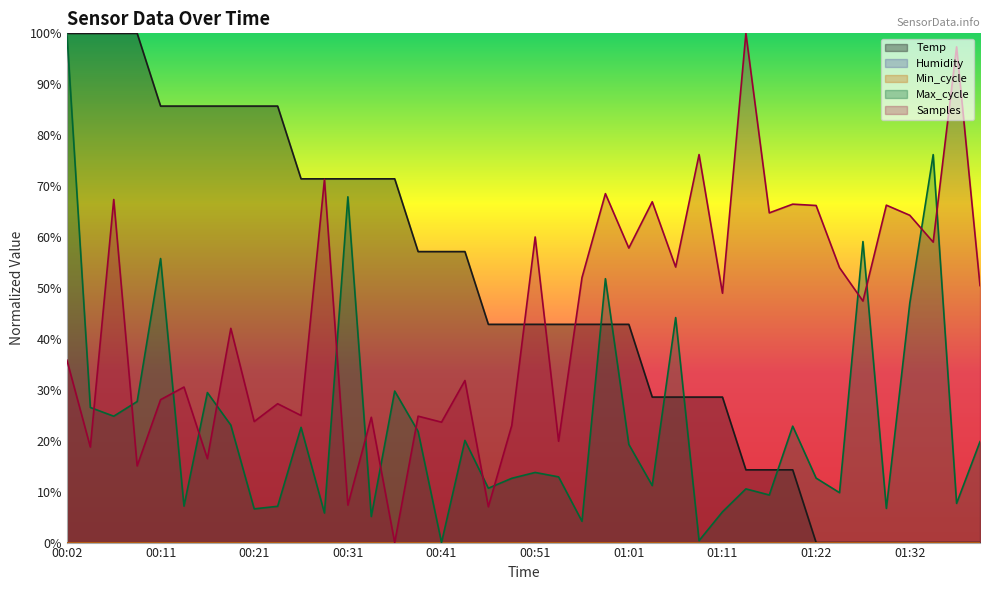

Between 00:11 and 01:32, which series saw the biggest shift?

Temp